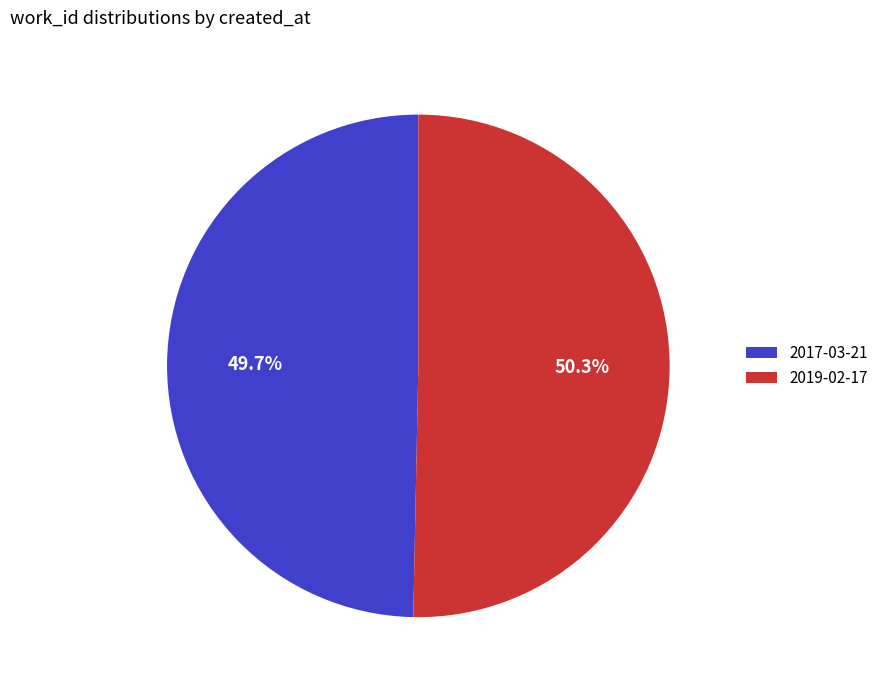

To the nearest percent, what is the combined percentage of 2017-03-21 and 2019-02-17?

100%